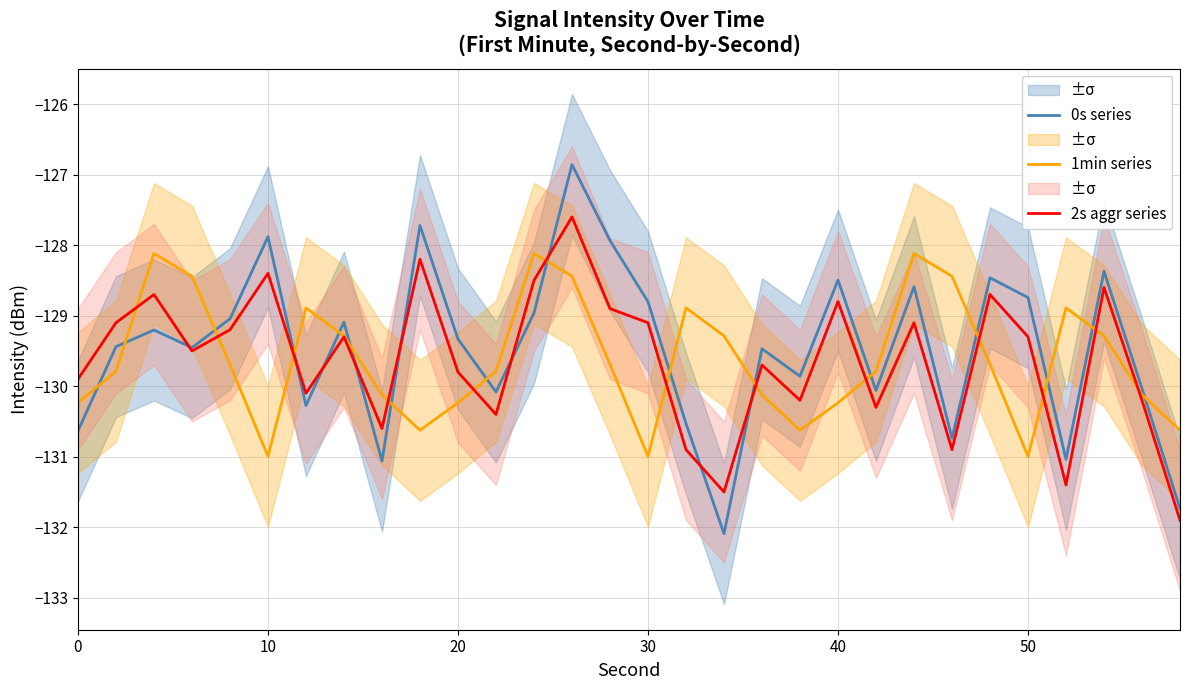

At how many categories does at least one series exceed -127?

1